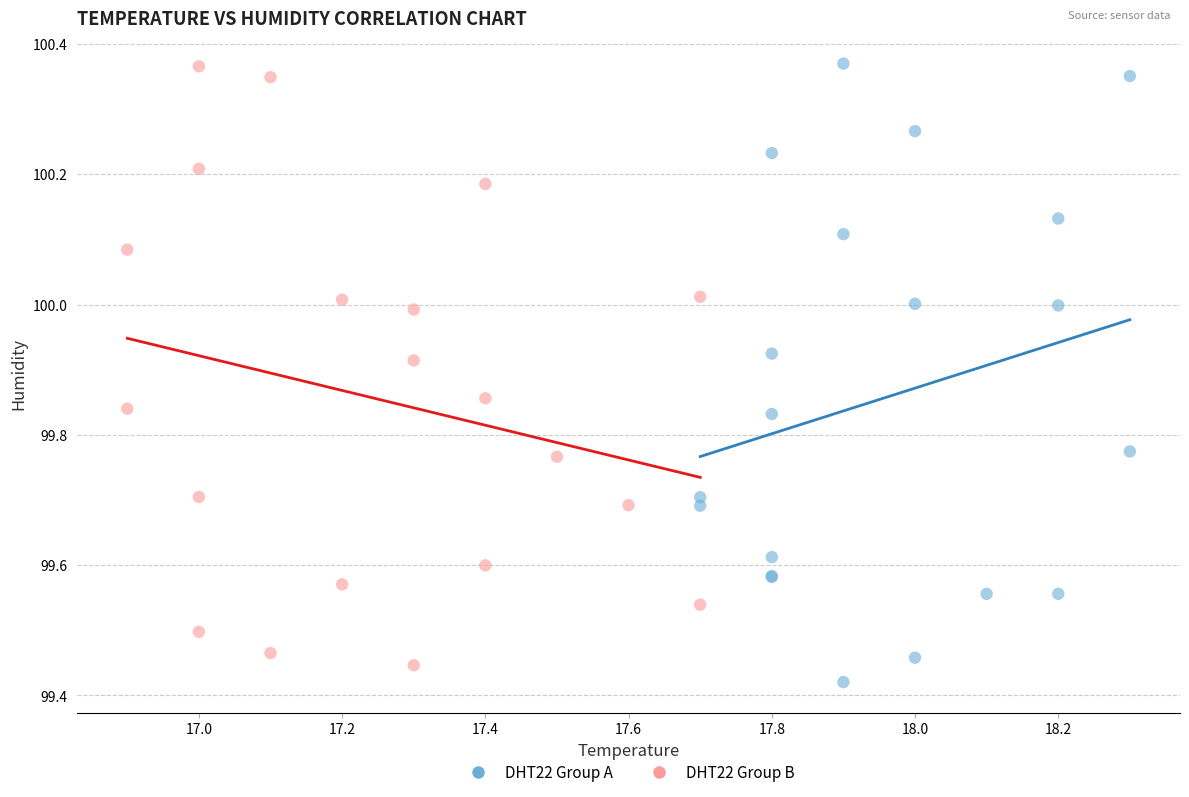

What are all the series names shown in the legend?

DHT22 Group A, DHT22 Group B